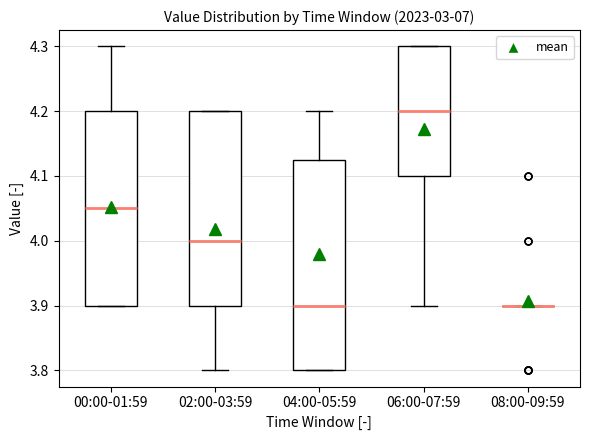

Where does the upper whisker of the box for 04:00-05:59 end on the y-axis? The values are not printed on the chart, so give them approximately, as read against the axis.

4.20